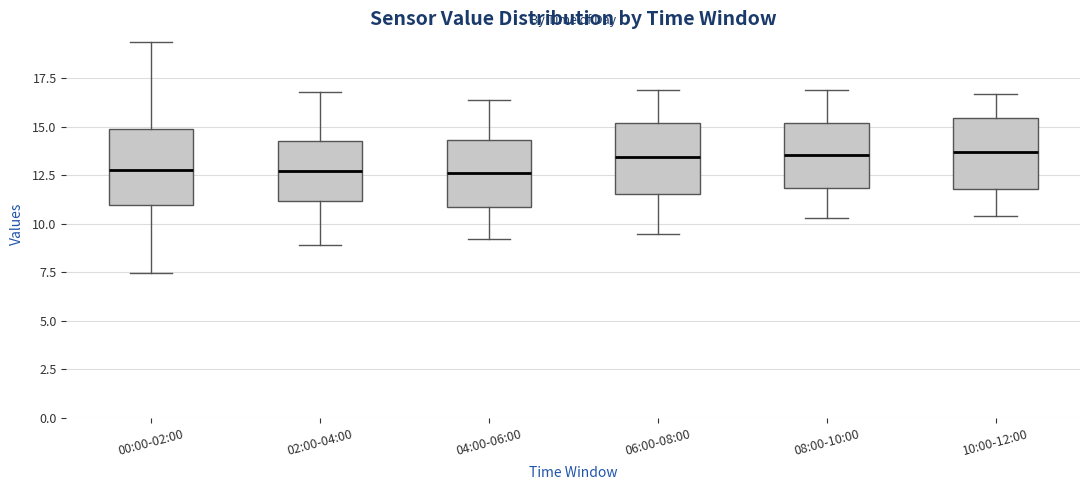

Reading left to right, transcribe this box plot: for each box, give where its median line is, the range the box spans, and where its two whiskers end, as read against the y-axis. The values are not printed on the chart, so give them approximately, as read against the axis.

00:00-02:00: median 13.0, box 11.0 to 15.0, whiskers 7.5 to 19.5
02:00-04:00: median 13.0, box 11.0 to 14.5, whiskers 9.0 to 17.0
04:00-06:00: median 12.5, box 11.0 to 14.5, whiskers 9.0 to 16.5
06:00-08:00: median 13.5, box 11.5 to 15.0, whiskers 9.5 to 17.0
08:00-10:00: median 13.5, box 12.0 to 15.0, whiskers 10.5 to 17.0
10:00-12:00: median 13.5, box 12.0 to 15.5, whiskers 10.5 to 16.5